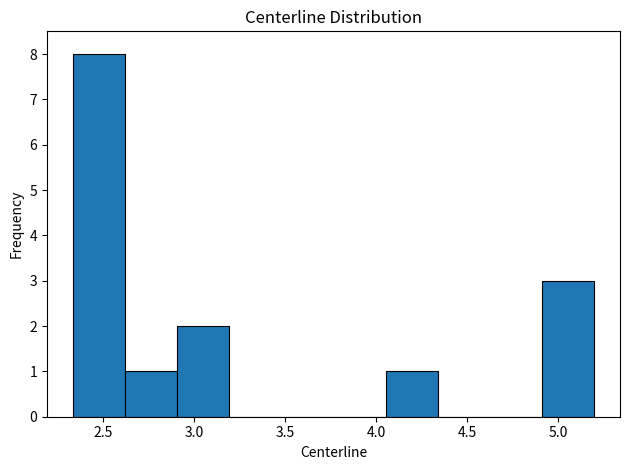

Over which range of the x-axis is the bar tallest?

2.35 to 2.60